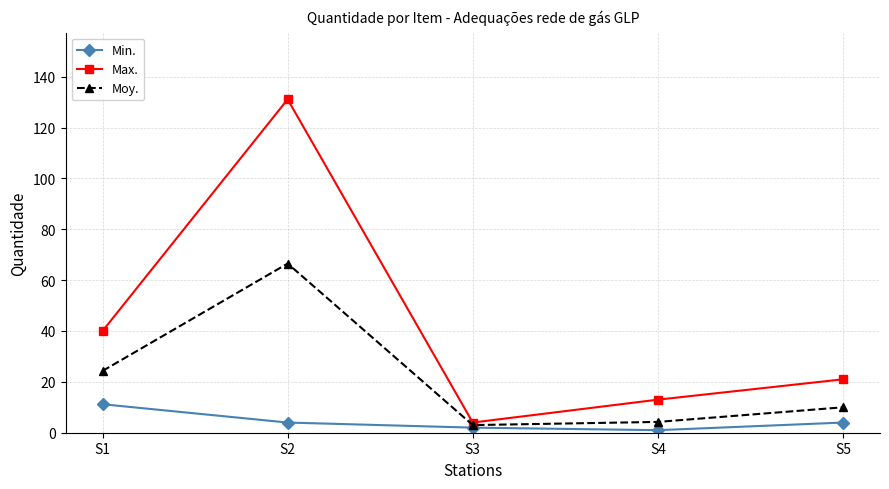

True or false: Moy. has more than 1 interior local peaks.

False